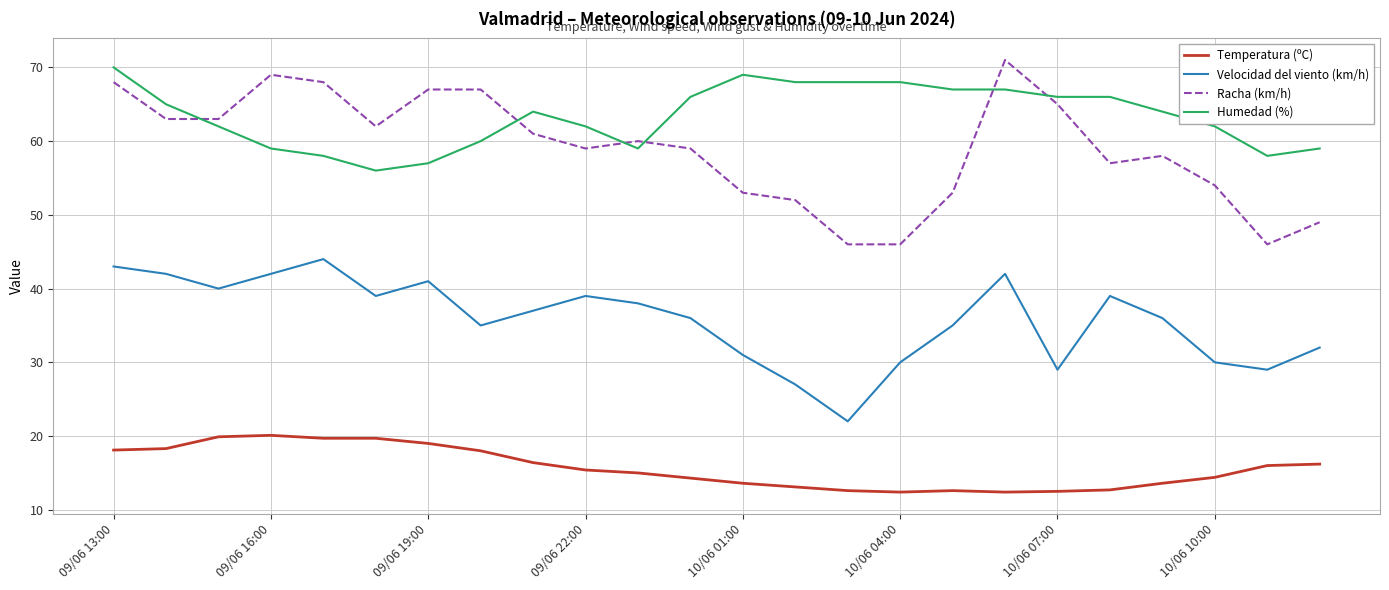

Which series has the largest range (max minus min)?

Racha (km/h)